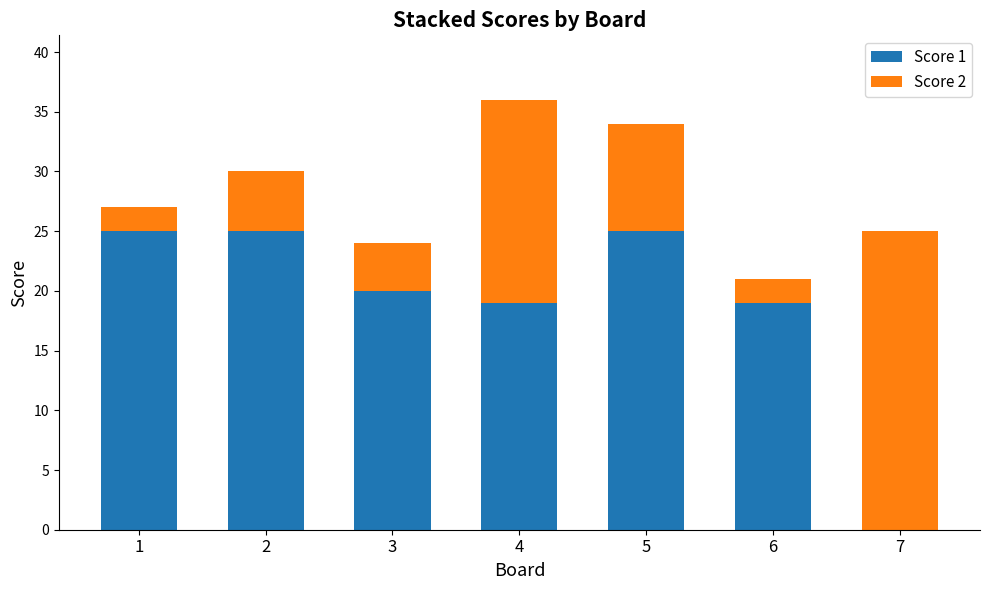

The Score 1 series shows 32 at 6. True or false?

False